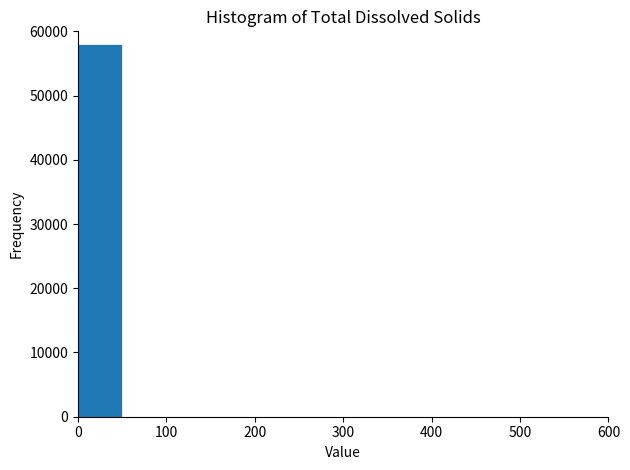

Which range on the x-axis has the tallest bar?

0 to 50